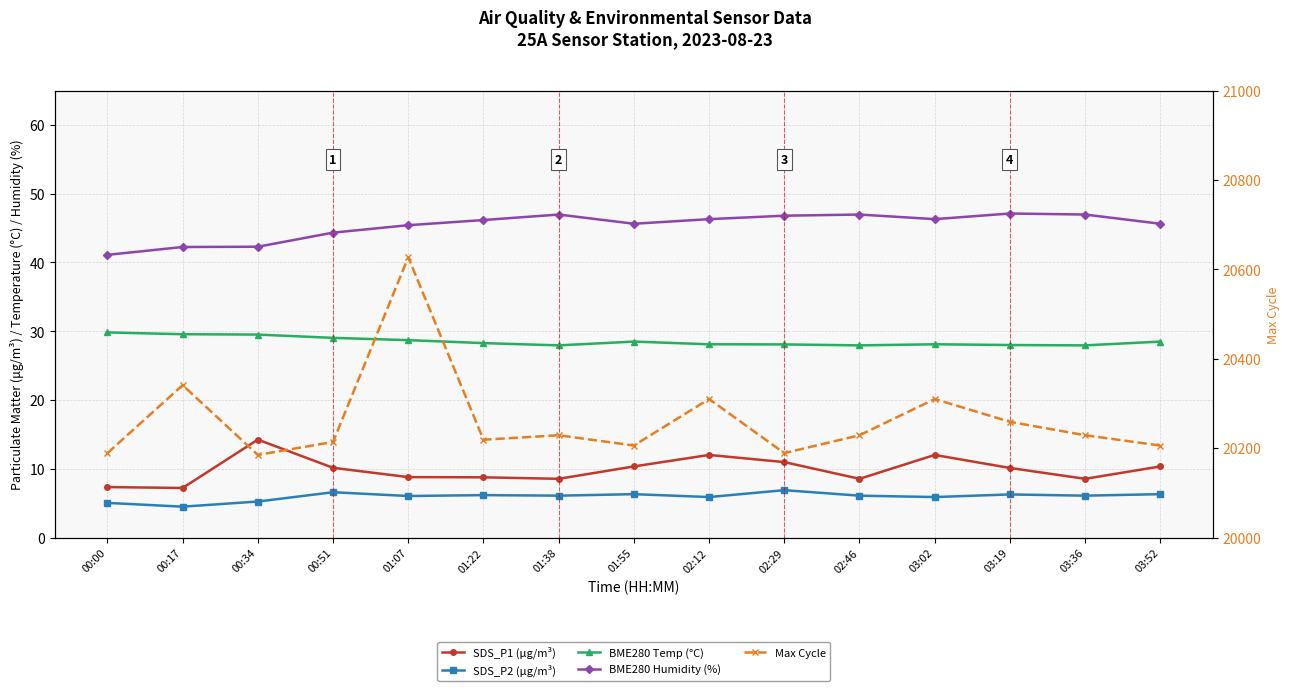

What is the label of the 1st point from the left?

00:00